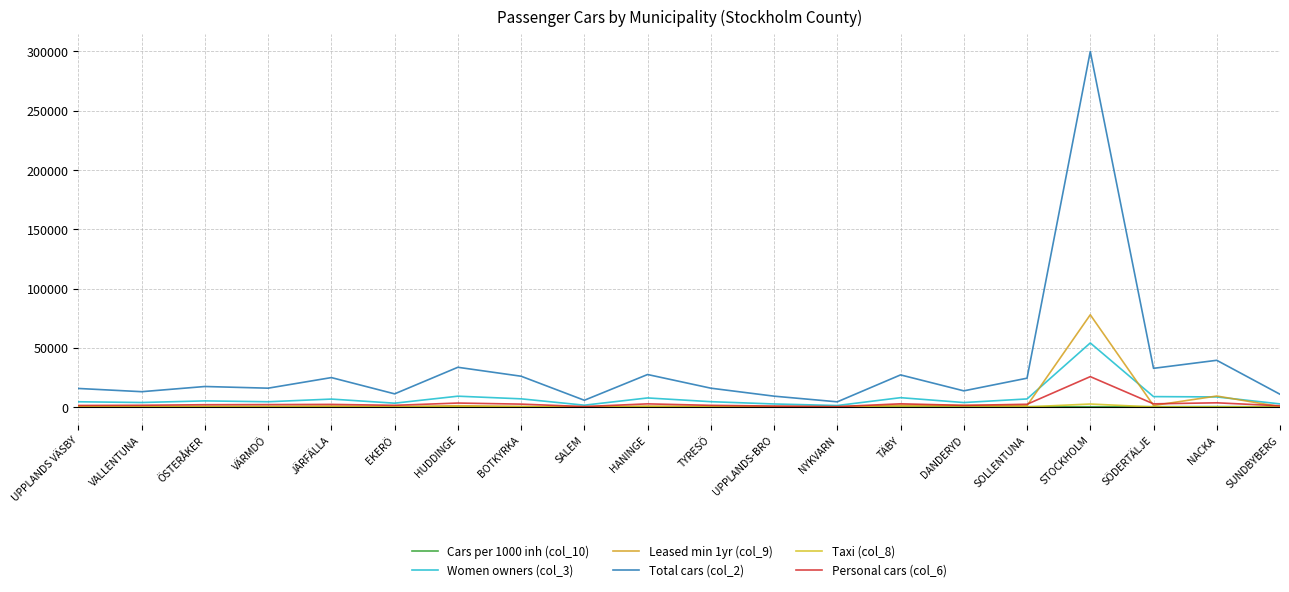

Is this an area chart (filled region under the line)?

No